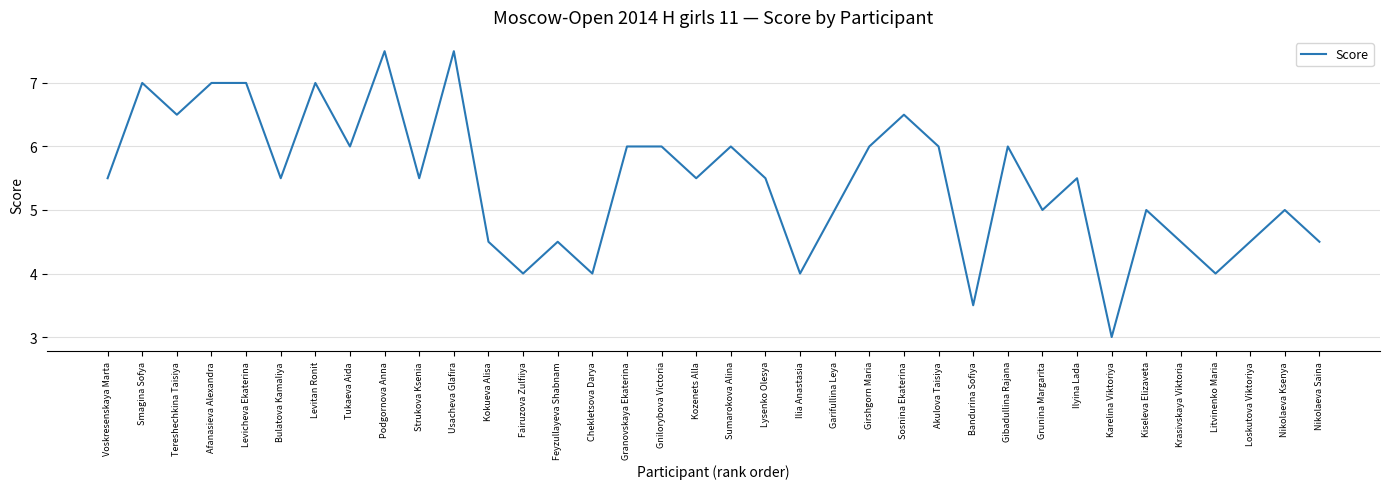

What is the difference between the values at Sumarokova Alina and Ilyina Lada?

0.5